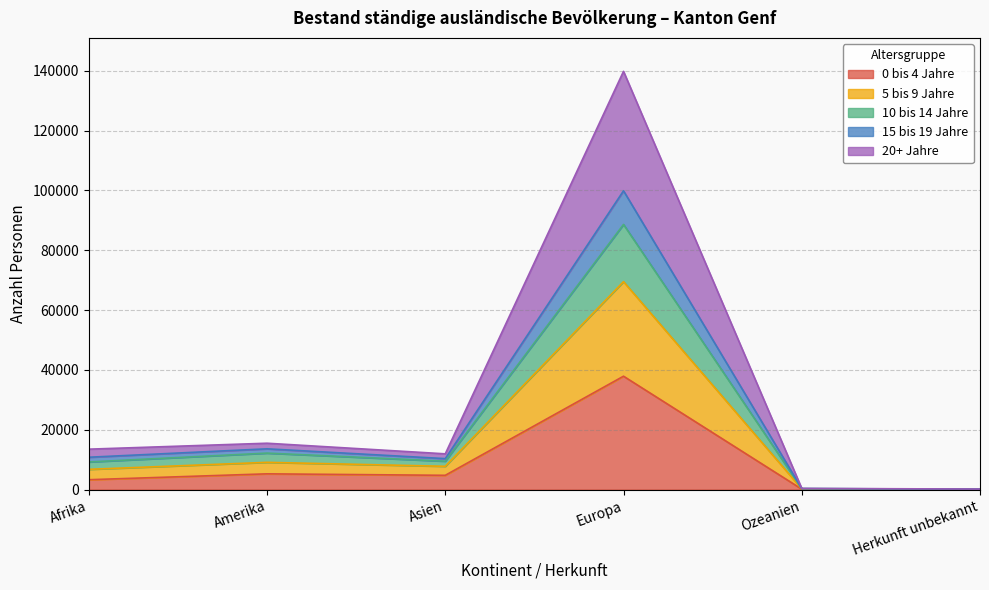

Is it true that 0 bis 4 Jahre equals 3301 at Afrika?

True